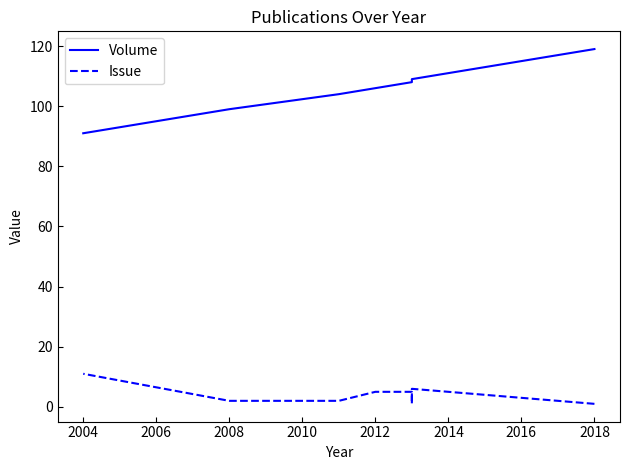

True or false: Volume and Issue intersect in this chart.

False